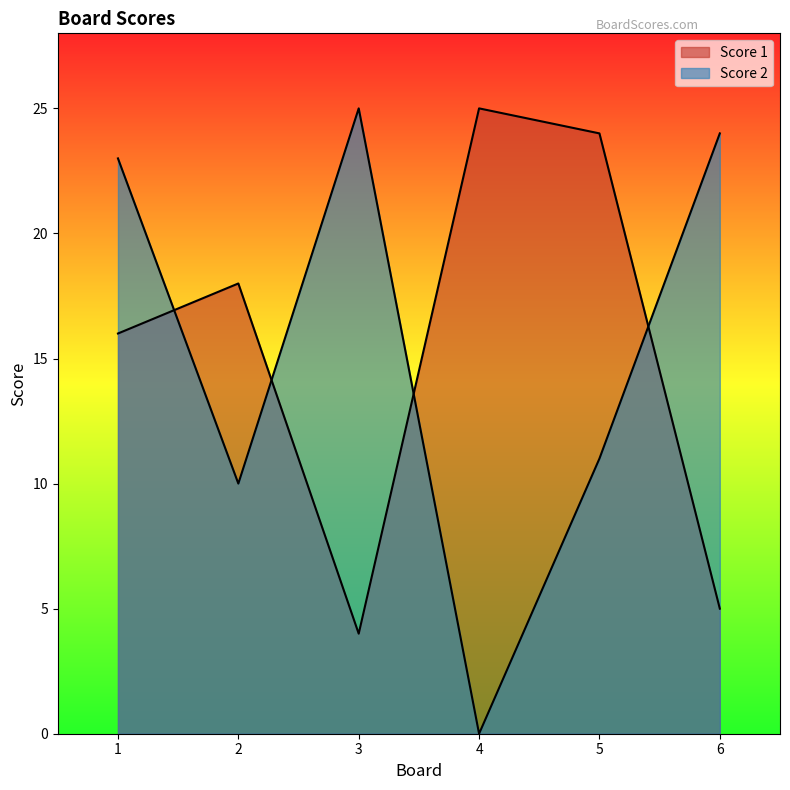

At which label is Score 1 closest to 14?

1